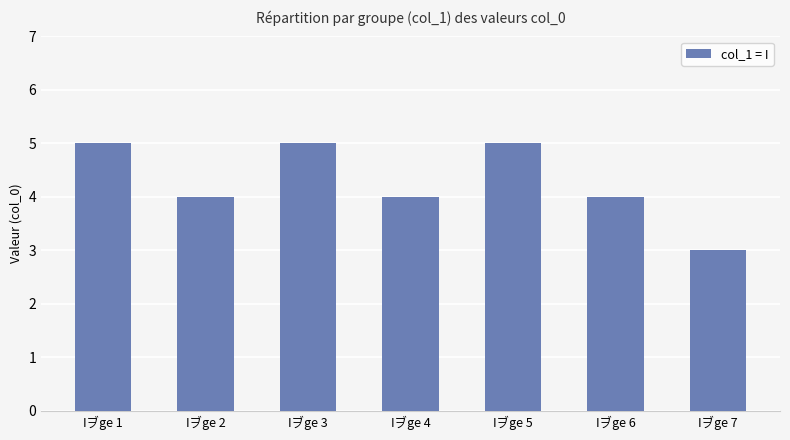

What is the difference between the maximum and minimum values?

2